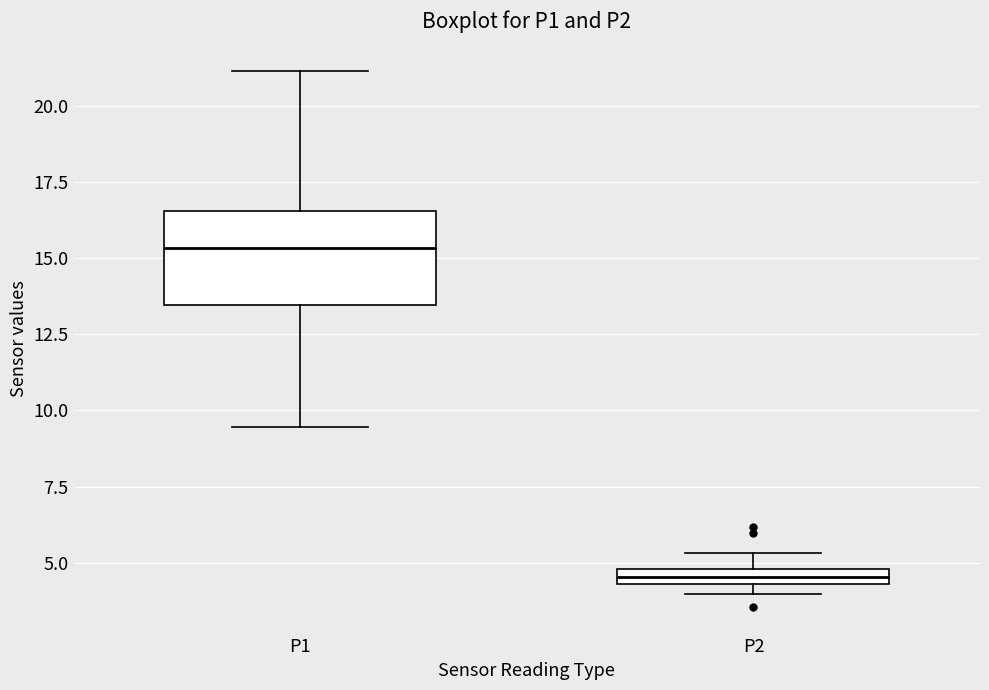

Comparing the boxes themselves (not the whiskers), which one is the tallest?

P1